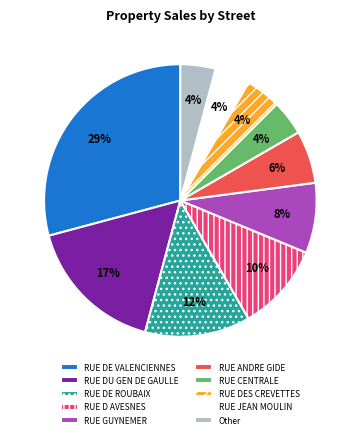

Is it true that RUE DE ROUBAIX is 6% of the pie?

False